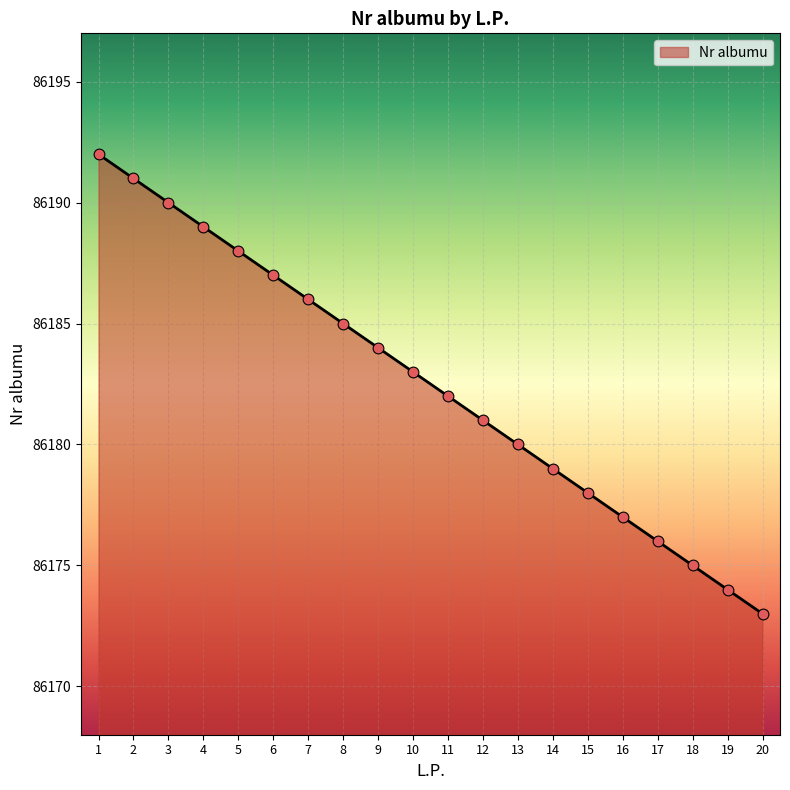

What is the change in value from 2 to 17?

-15